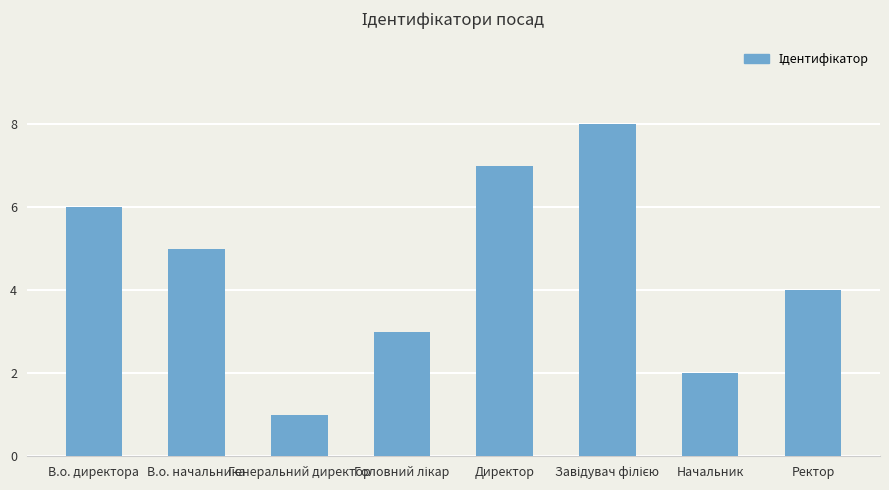

Which category has the lowest value across all series?

Генеральний директор